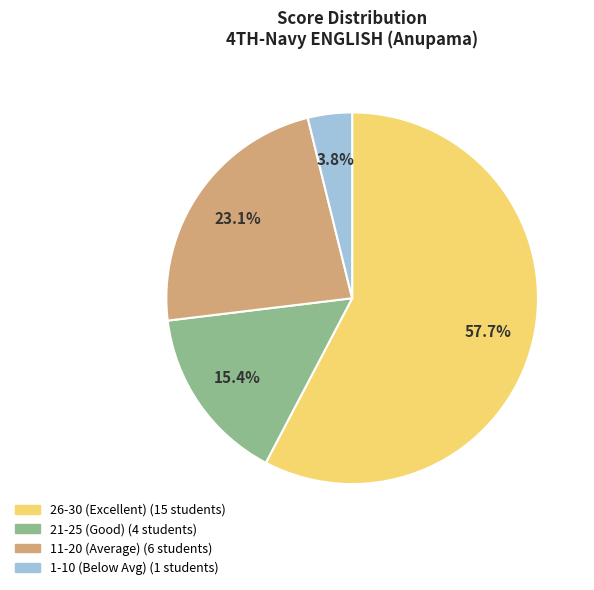

Does any single category account for the majority?

Yes